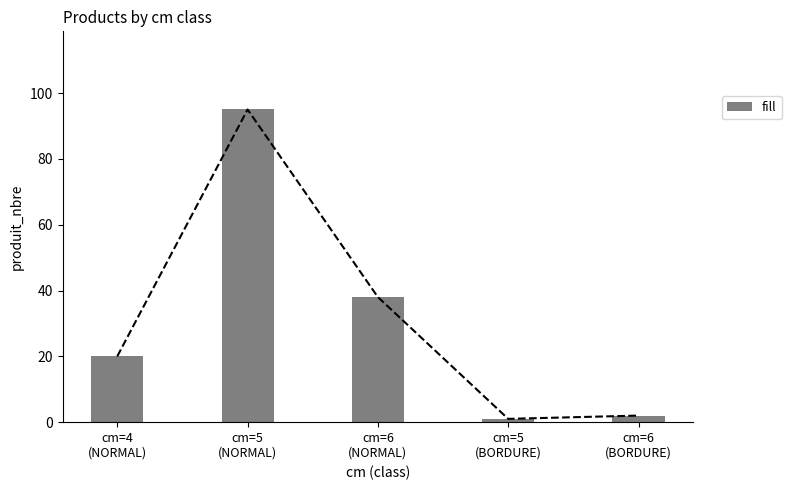

True or false: the data shows 28 at cm=4
(NORMAL).

False